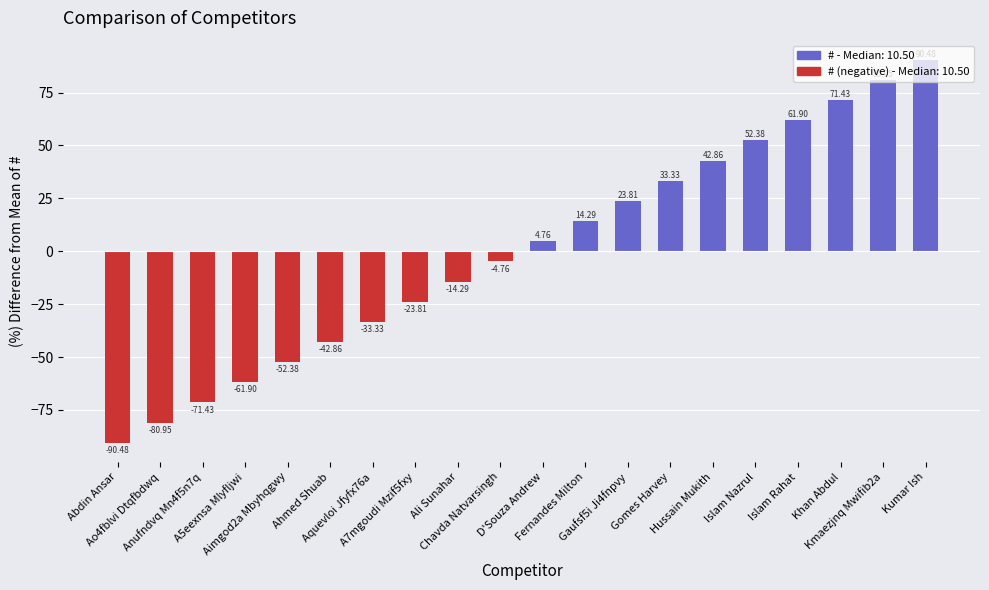

What is the approximate value at Anufndvq Mn4f5n7q?

-71.4